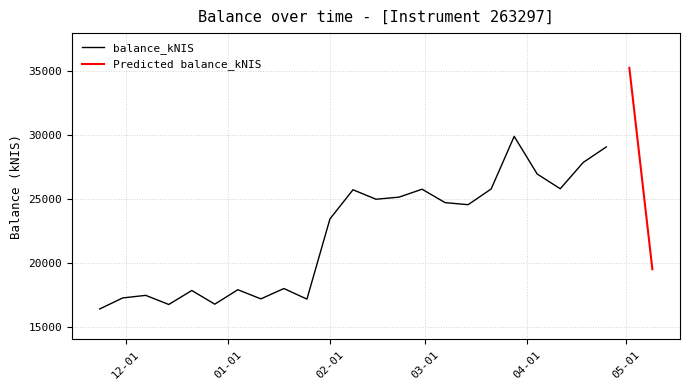

What is the label of the 17th point from the left?

2024-03-14